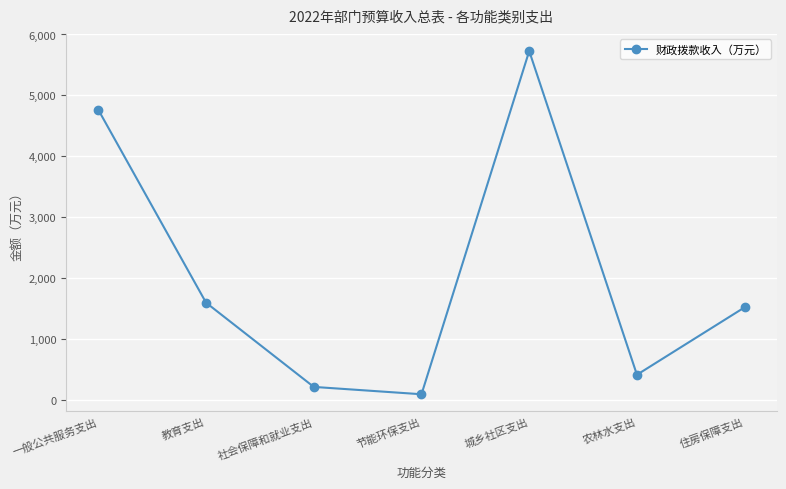

How many points are higher than both their immediate neighbors (excluding endpoints)?

1